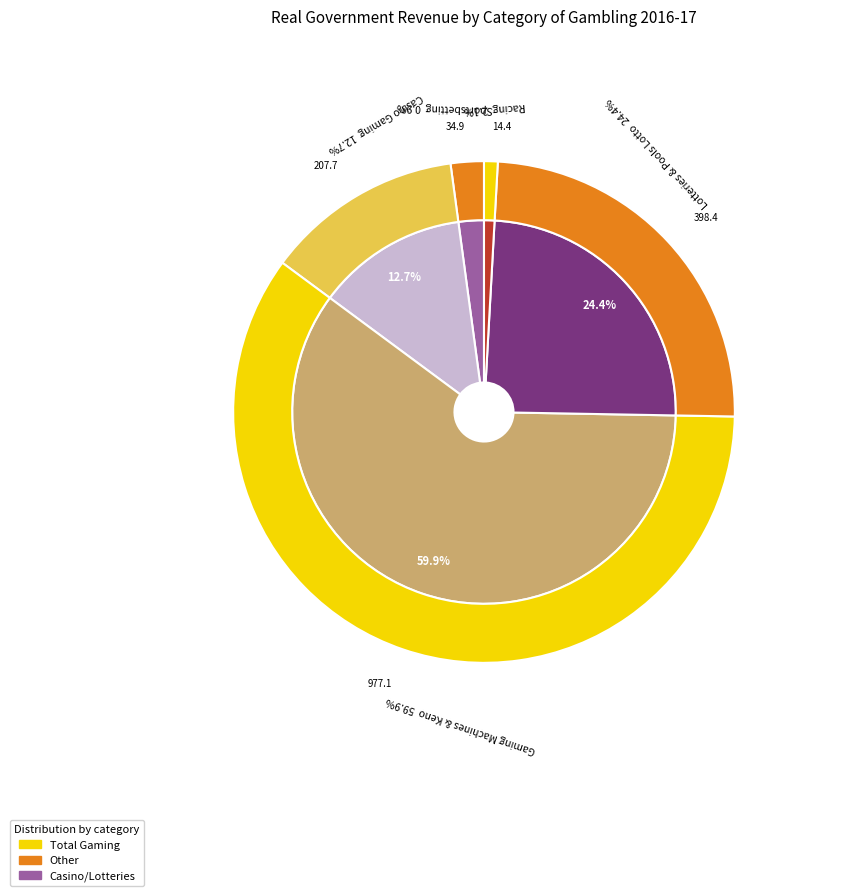

How many slices are in this pie chart?

5